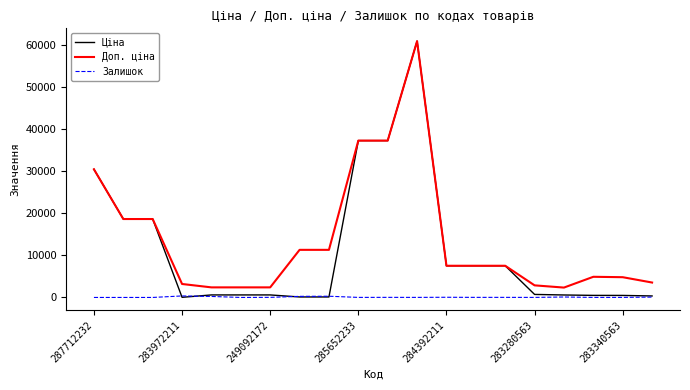

Which series has the largest range (max minus min)?

Ціна